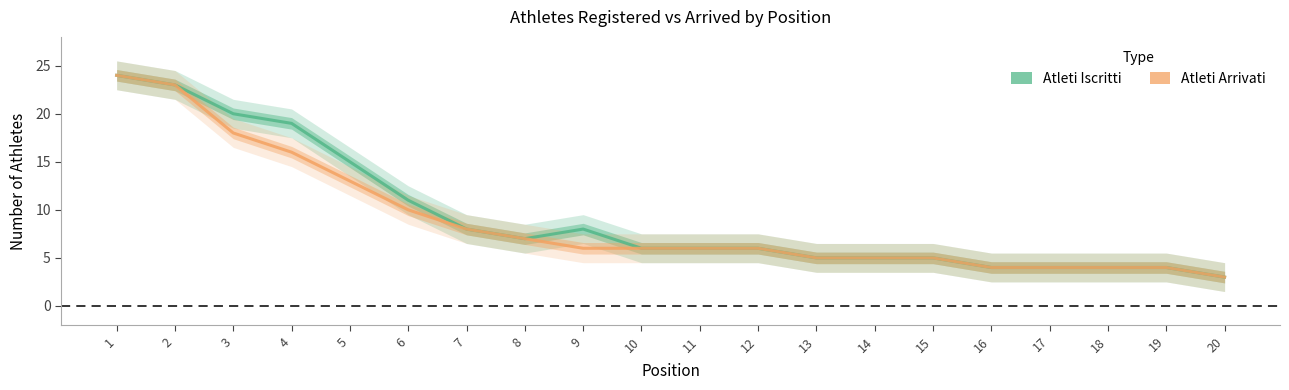

Reading right to left, list all the values displayed in this chart.

Atleti Iscritti: 20=3	19=4	18=4	17=4	16=4	15=5	14=5	13=5	12=6	11=6	10=6	9=8	8=7	7=8	6=11	5=15	4=19	3=20	2=23	1=24
Atleti Arrivati: 20=3	19=4	18=4	17=4	16=4	15=5	14=5	13=5	12=6	11=6	10=6	9=6	8=7	7=8	6=10	5=13	4=16	3=18	2=23	1=24